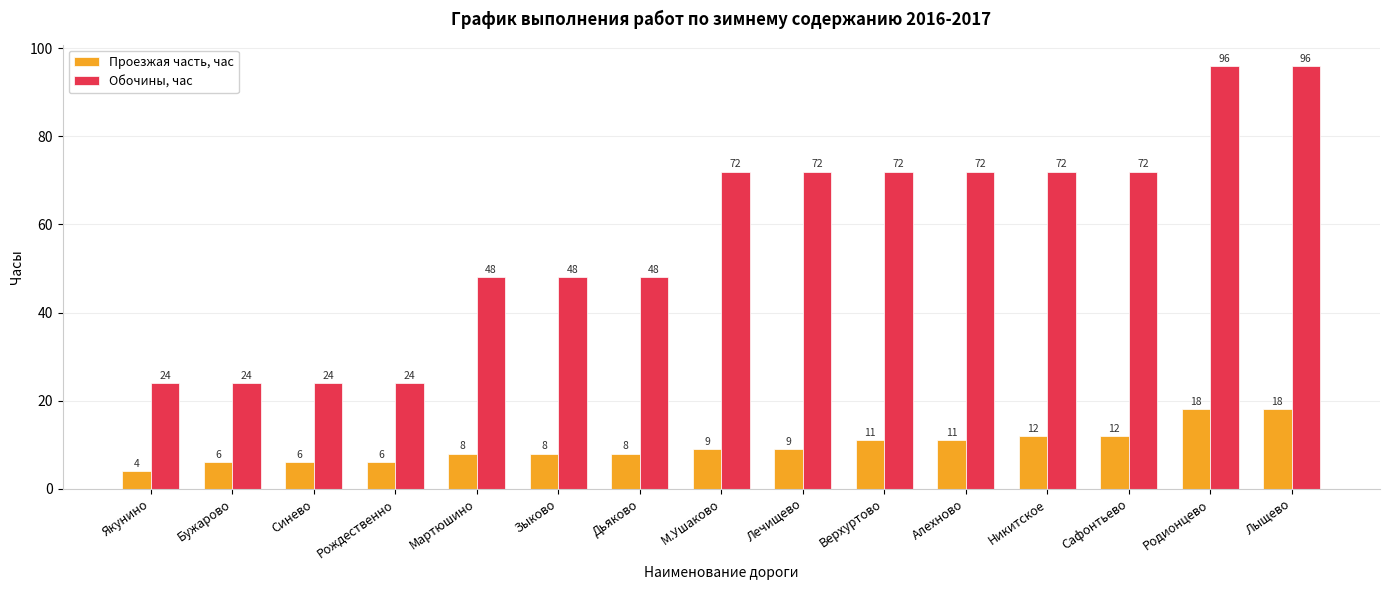

What is the minimum value for Обочины, час?

24